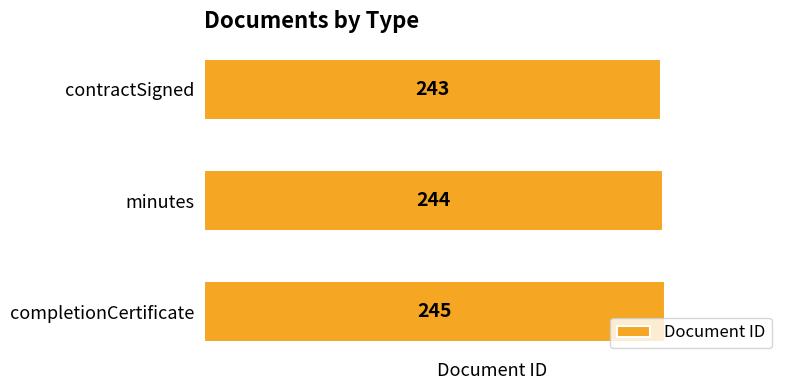

Reading bottom to top, list all the values displayed in this chart.

completionCertificate=245	minutes=244	contractSigned=243